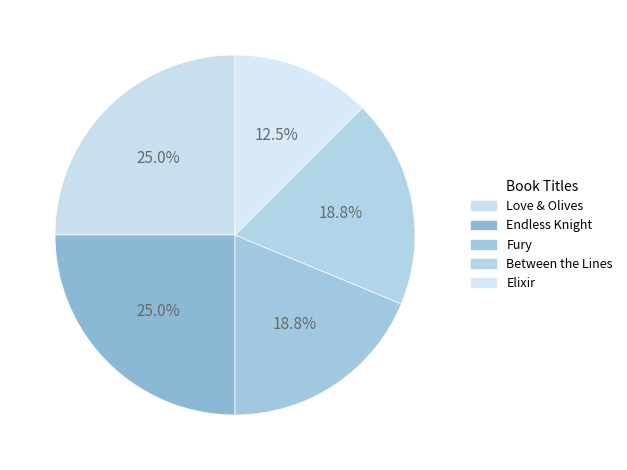

To the nearest percent, what is the average slice percentage?

20%